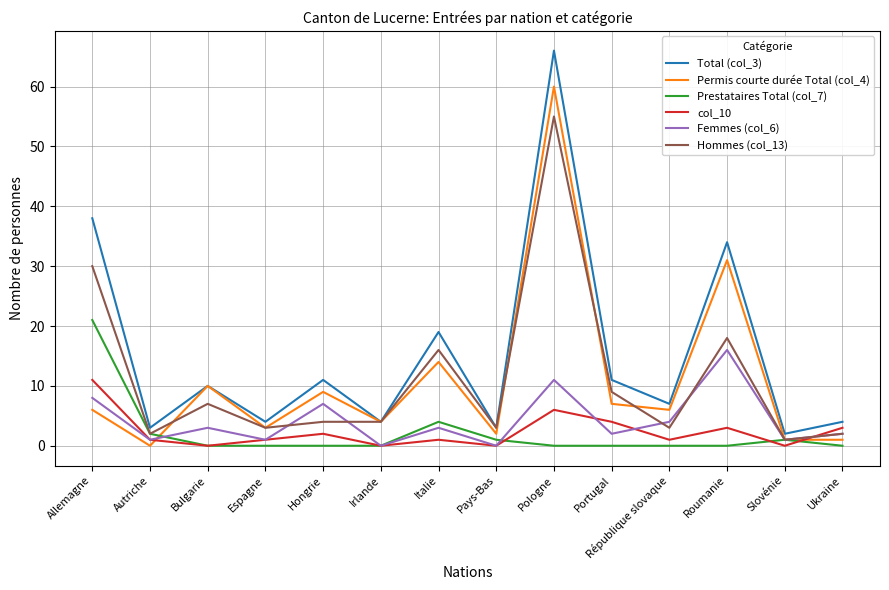

What is the average value of the Permis courte durée Total (col_4) series?

11